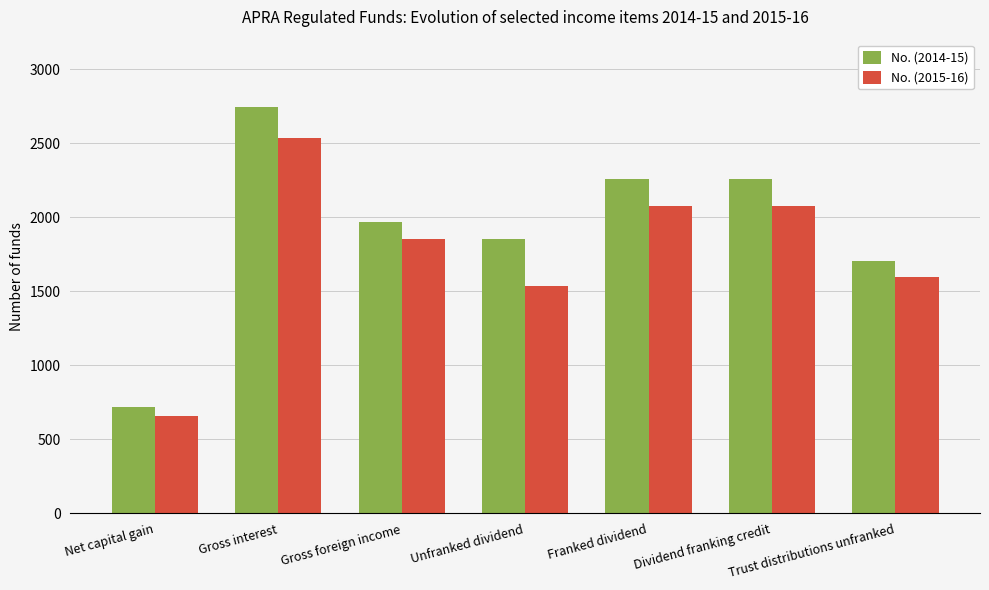

Reading left to right, transcribe all the data shown in this chart.

No. (2014-15): Net capital gain=717	Gross interest=2747	Gross foreign income=1969	Unfranked dividend=1852	Franked dividend=2257	Dividend franking credit=2257	Trust distributions unfranked=1703
No. (2015-16): Net capital gain=661	Gross interest=2533	Gross foreign income=1855	Unfranked dividend=1539	Franked dividend=2077	Dividend franking credit=2077	Trust distributions unfranked=1598